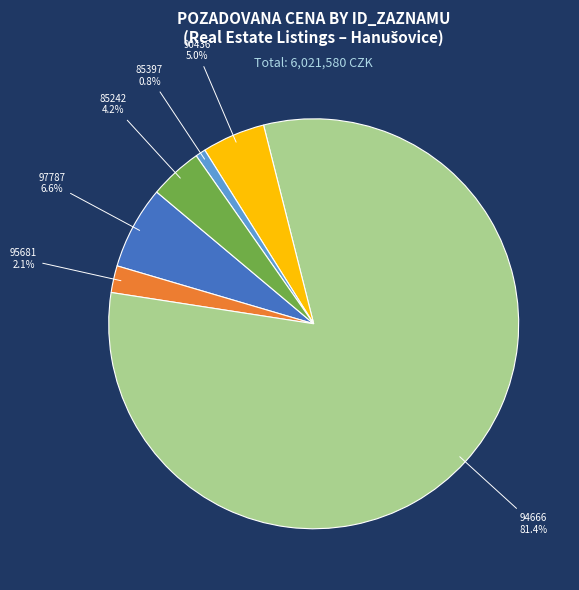

Count the number of slices in the pie.

6